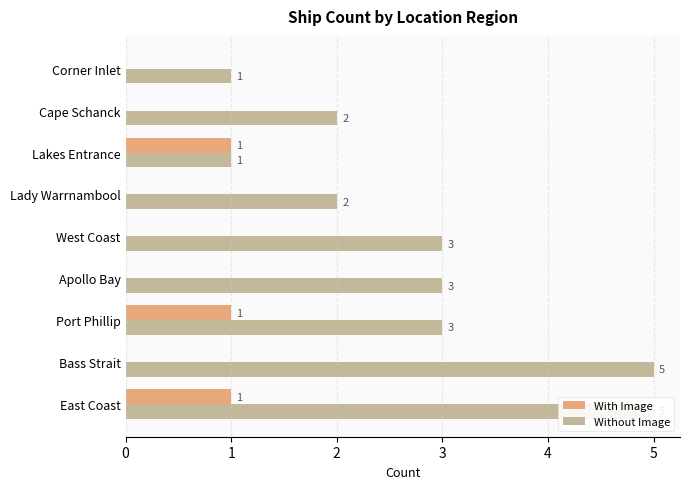

Does the chart contain any negative values?

No